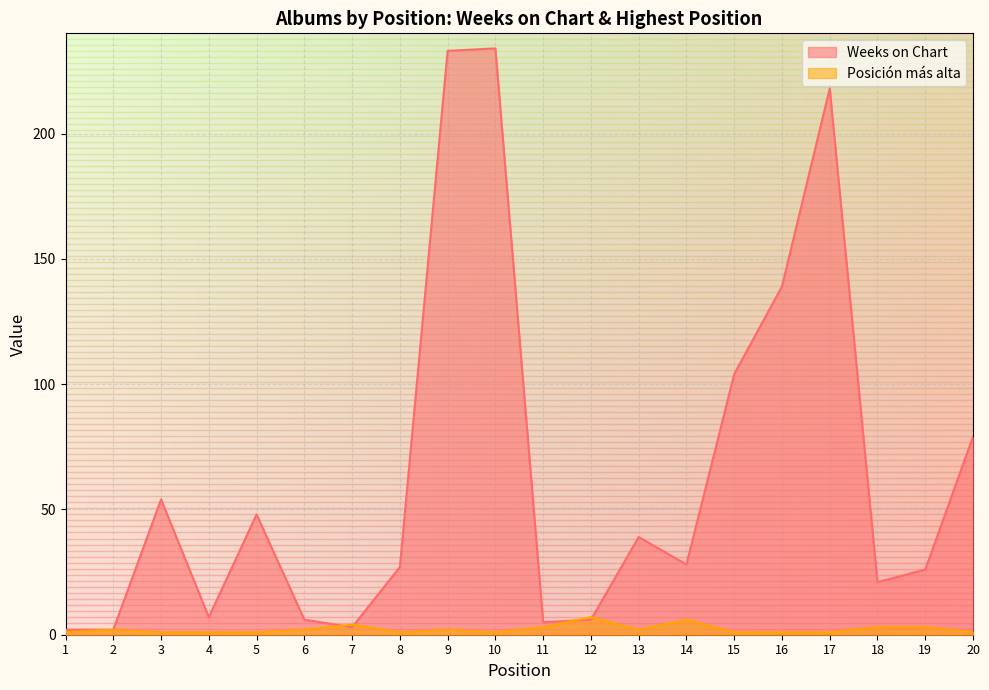

What is the sum of all Weeks on Chart values?

1281